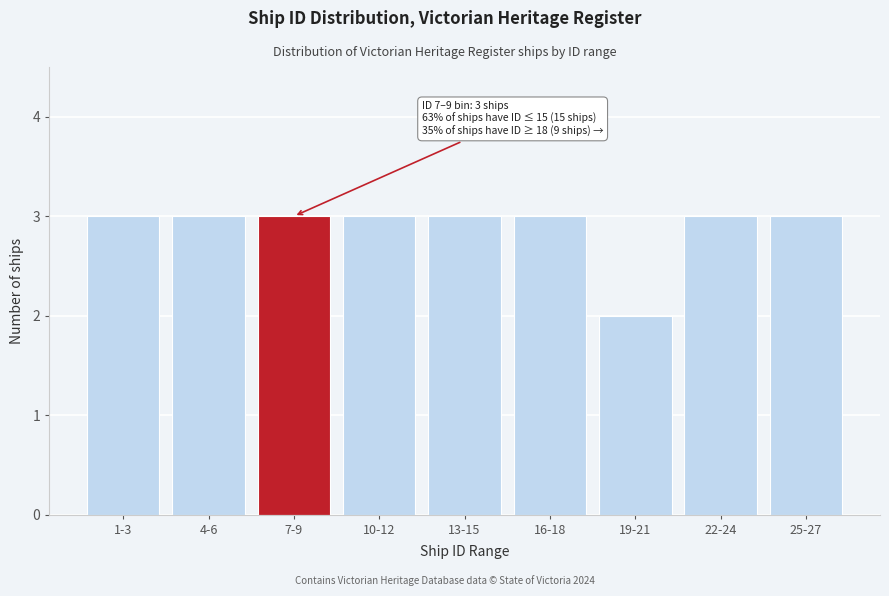

Reading left to right, list all the values displayed in this chart.

1-3=3	4-6=3	7-9=3	10-12=3	13-15=3	16-18=3	19-21=2	22-24=3	25-27=3